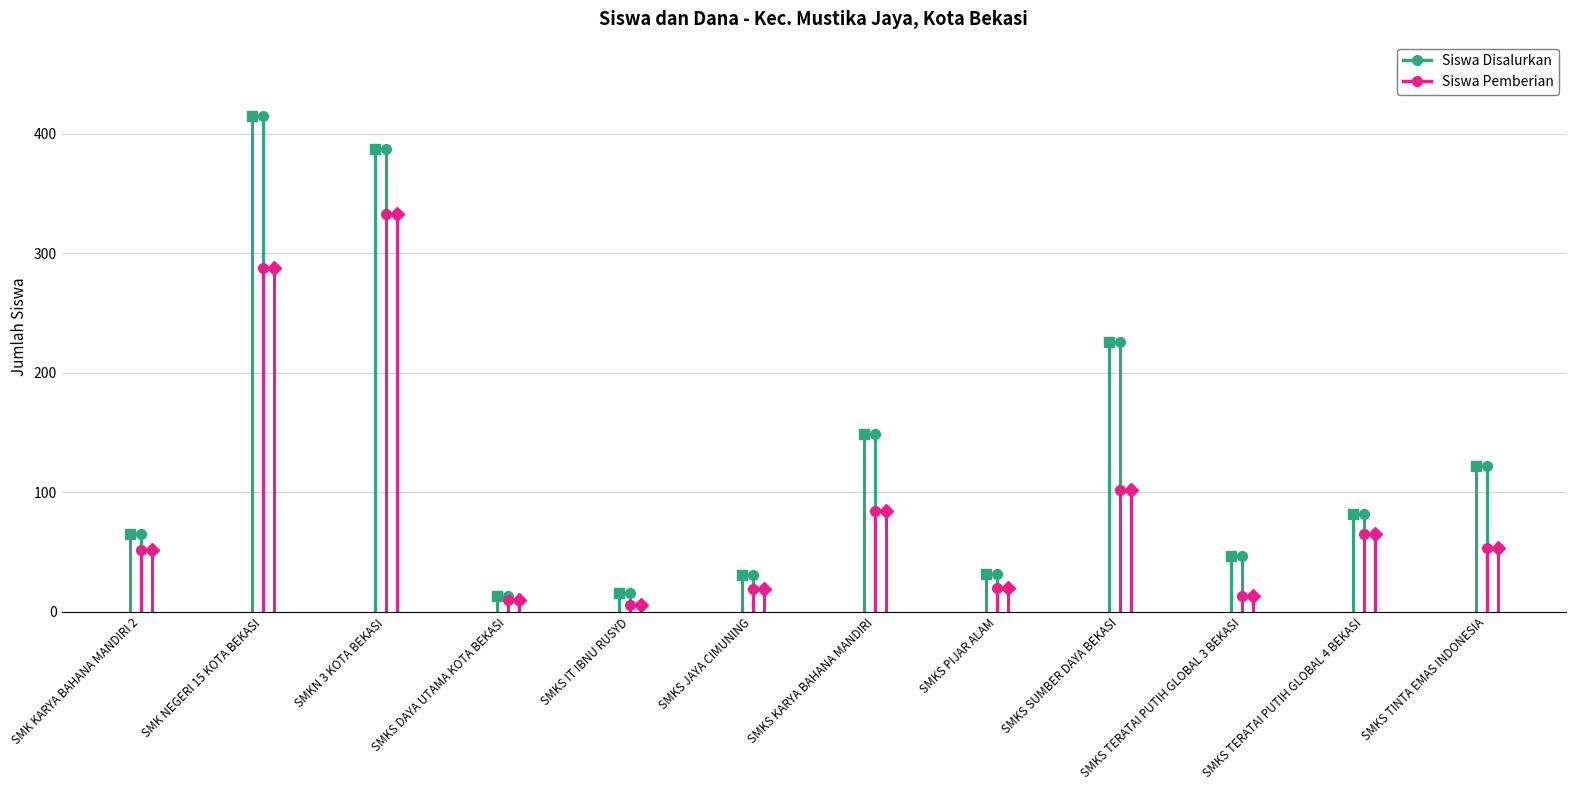

Which series changed the most between SMK KARYA BAHANA MANDIRI 2 and SMK NEGERI 15 KOTA BEKASI?

Siswa Disalurkan